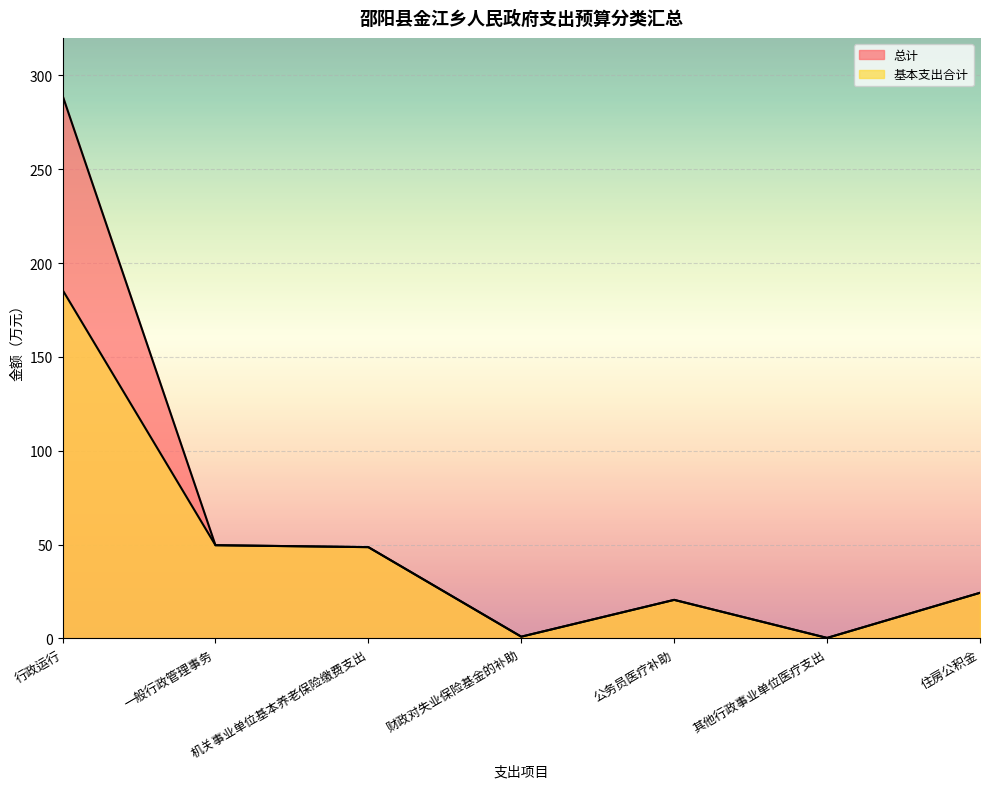

Is the value of 总计 at 住房公积金 greater than the value of 基本支出合计 at 财政对失业保险基金的补助?

Yes